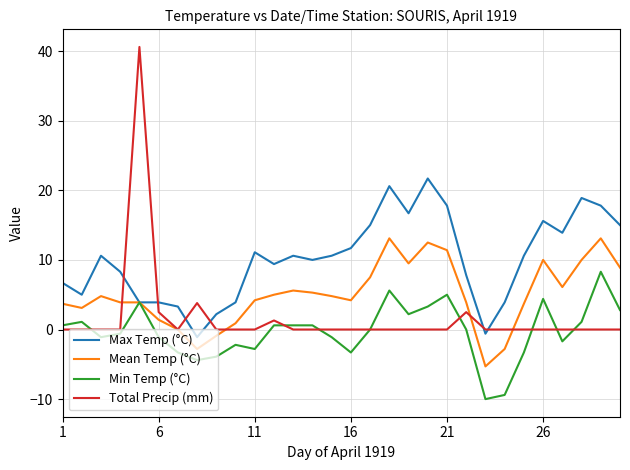

How many negative values does the Max Temp (°C) series have?

2